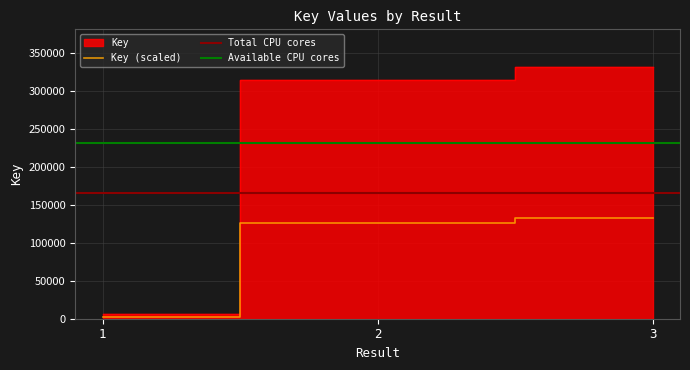

Which label corresponds to the smallest value in the chart?

1